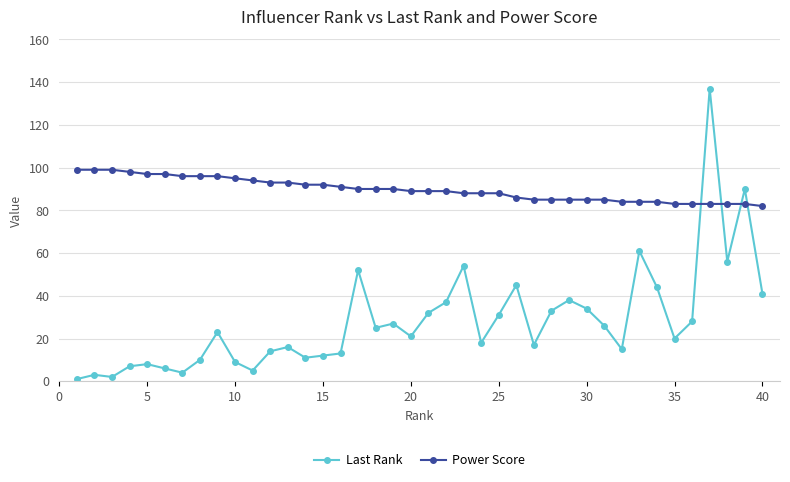

How many intersections are there between Last Rank and Power Score?

4